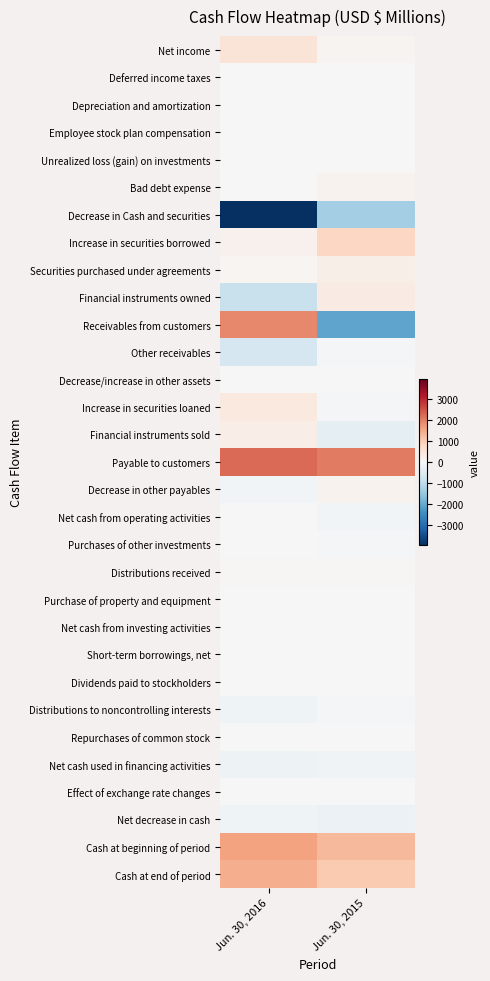

Reading left to right, list all the values displayed in this chart.

Net income: Jun. 30, 2016=510	Jun. 30, 2015=112
Deferred income taxes: Jun. 30, 2016=18	Jun. 30, 2015=2
Depreciation and amortization: Jun. 30, 2016=12	Jun. 30, 2015=11
Employee stock plan compensation: Jun. 30, 2016=22	Jun. 30, 2015=24
Unrealized loss (gain) on investments: Jun. 30, 2016=7	Jun. 30, 2015=-15
Bad debt expense: Jun. 30, 2016=3	Jun. 30, 2015=138
Decrease in Cash and securities: Jun. 30, 2016=-3948	Jun. 30, 2015=-1345
Increase in securities borrowed: Jun. 30, 2016=164	Jun. 30, 2015=826
Securities purchased under agreements: Jun. 30, 2016=82	Jun. 30, 2015=238
Financial instruments owned: Jun. 30, 2016=-869	Jun. 30, 2015=321
Receivables from customers: Jun. 30, 2016=1910	Jun. 30, 2015=-2089
Other receivables: Jun. 30, 2016=-654	Jun. 30, 2015=-87
Decrease/increase in other assets: Jun. 30, 2016=-4	Jun. 30, 2015=17
Increase in securities loaned: Jun. 30, 2016=376	Jun. 30, 2015=-58
Financial instruments sold: Jun. 30, 2016=266	Jun. 30, 2015=-378
Payable to customers: Jun. 30, 2016=2235	Jun. 30, 2015=2041
Decrease in other payables: Jun. 30, 2016=-118	Jun. 30, 2015=143
Net cash from operating activities: Jun. 30, 2016=12	Jun. 30, 2015=-99
Purchases of other investments: Jun. 30, 2016=-6	Jun. 30, 2015=-36
Distributions received: Jun. 30, 2016=38	Jun. 30, 2015=39
Purchase of property and equipment: Jun. 30, 2016=-14	Jun. 30, 2015=-20
Net cash from investing activities: Jun. 30, 2016=18	Jun. 30, 2015=-17
Short-term borrowings, net: Jun. 30, 2016=8	Jun. 30, 2015=-25
Dividends paid to stockholders: Jun. 30, 2016=-13	Jun. 30, 2015=-12
Distributions to noncontrolling interests: Jun. 30, 2016=-160	Jun. 30, 2015=-69
Repurchases of common stock: Jun. 30, 2016=-26	Jun. 30, 2015=-25
Net cash used in financing activities: Jun. 30, 2016=-208	Jun. 30, 2015=-130
Effect of exchange rate changes: Jun. 30, 2016=20	Jun. 30, 2015=18
Net decrease in cash: Jun. 30, 2016=-158	Jun. 30, 2015=-228
Cash at beginning of period: Jun. 30, 2016=1601	Jun. 30, 2015=1269
Cash at end of period: Jun. 30, 2016=1443	Jun. 30, 2015=1041